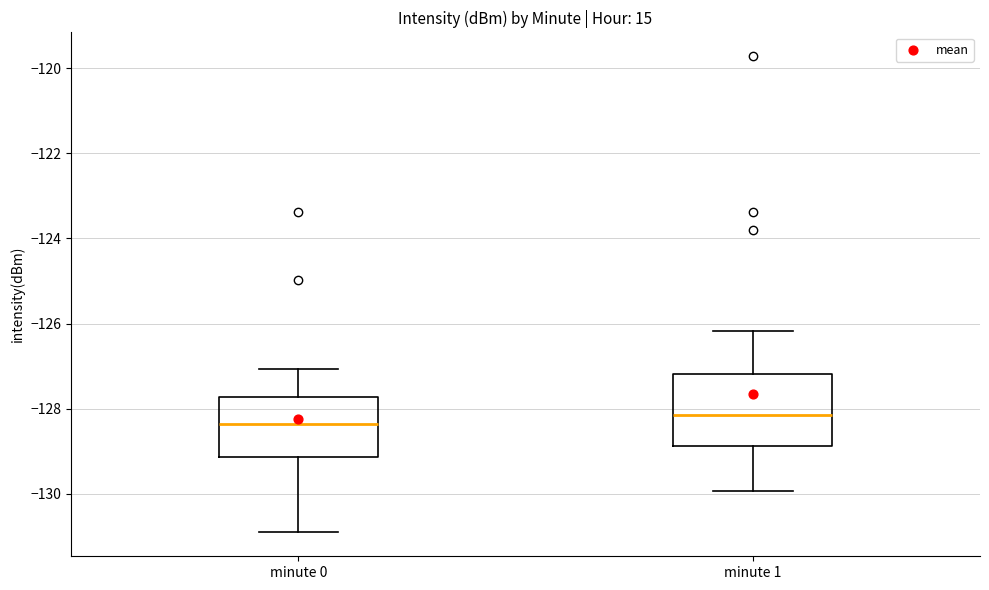

Where is the lower edge of the box for minute 1 on the y-axis? The values are not printed on the chart, so give them approximately, as read against the axis.

-128.8